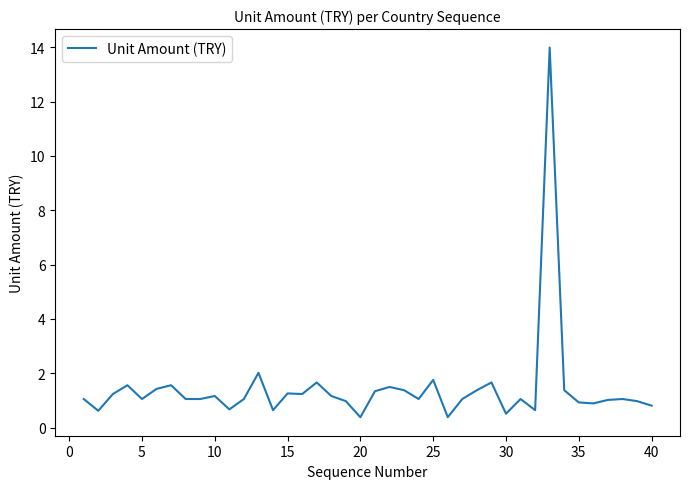

What is the maximum value shown in the chart?

14.0